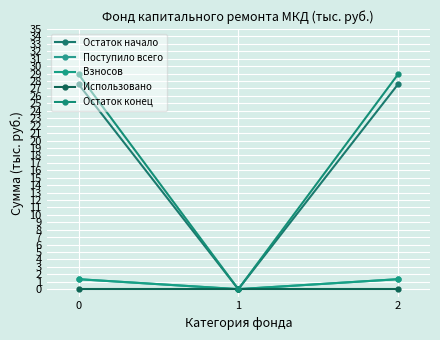

Which series has the largest total across all categories?

Остаток конец